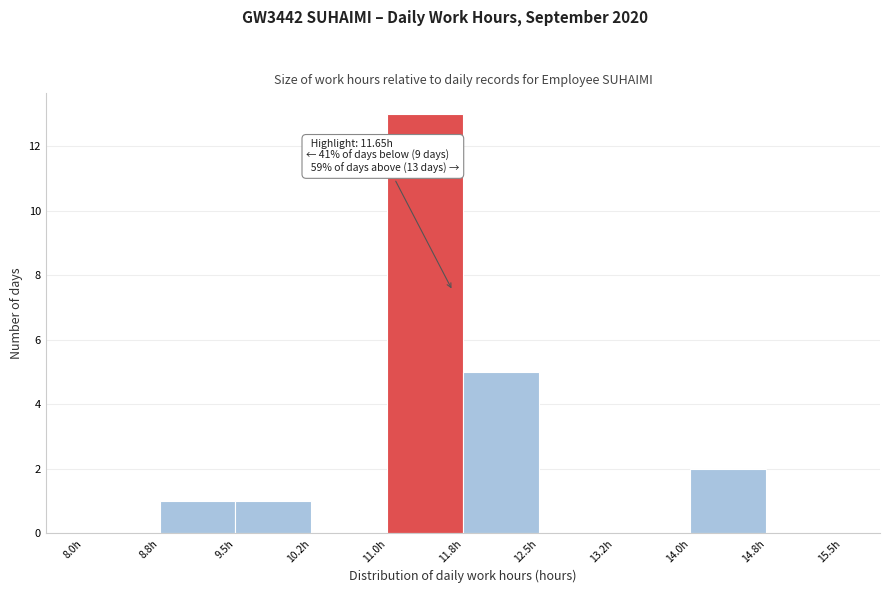

Over which range of the x-axis is the bar tallest?

11.00 to 11.75